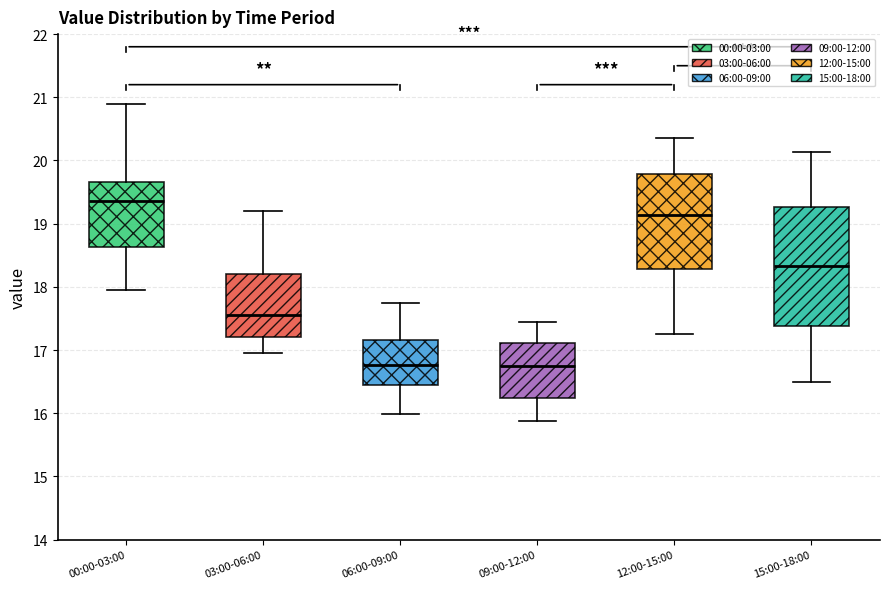

Where does the lower whisker of the box for 00:00-03:00 end on the y-axis? The values are not printed on the chart, so give them approximately, as read against the axis.

18.0